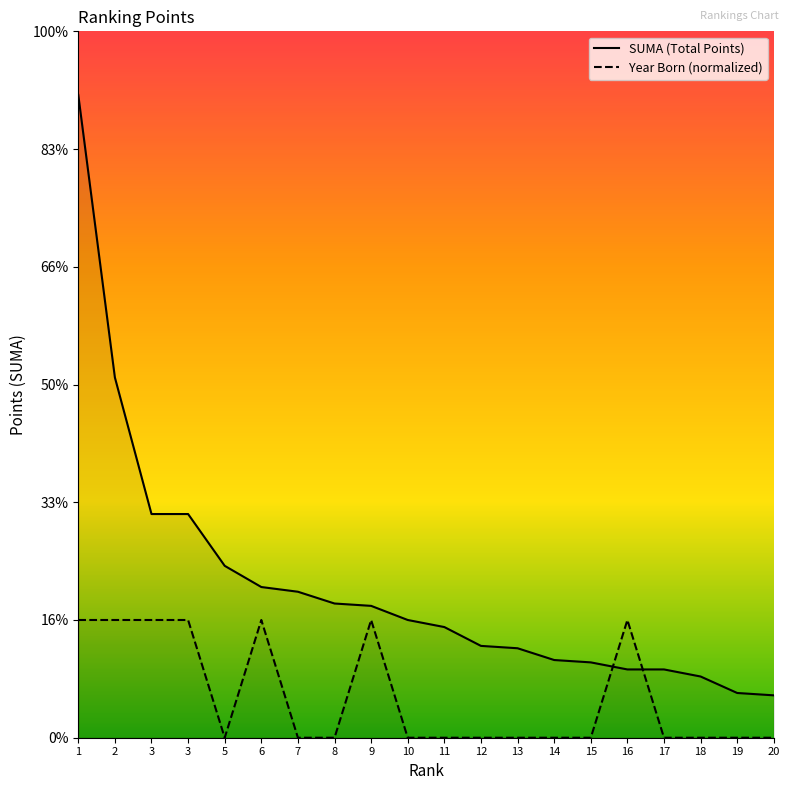

How many times do Year Born (normalized) and SUMA (Total Points) cross each other?

2